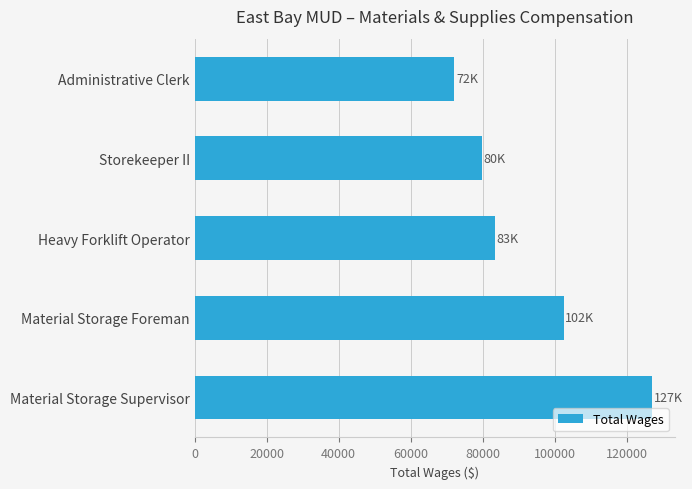

The chart shows a value of 36980 at Material Storage Foreman. True or false?

False